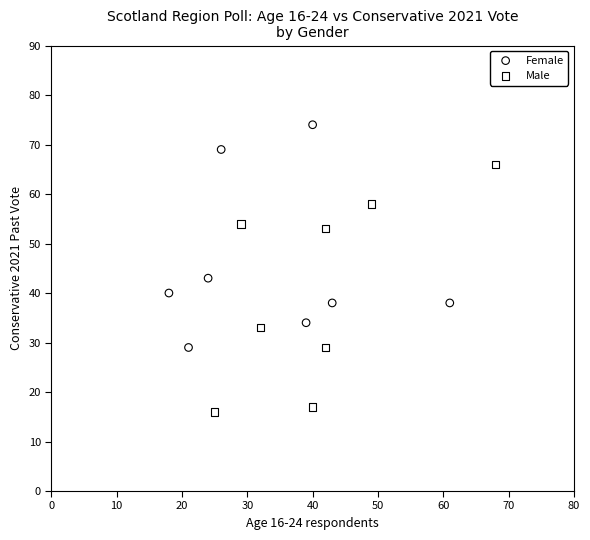

What are all the series names shown in the legend?

Female, Male